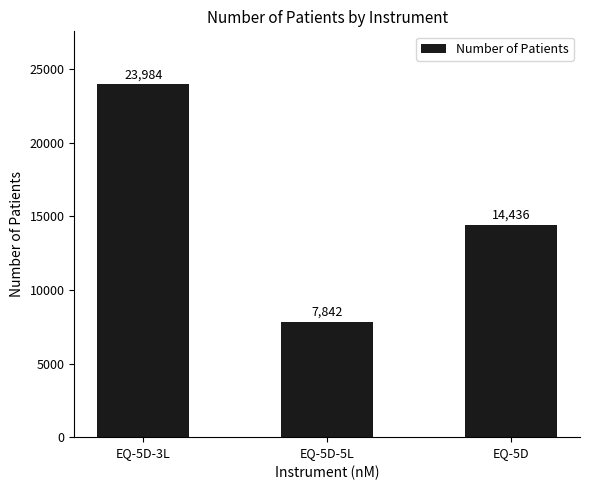

What is the difference between the values at EQ-5D-5L and EQ-5D?

6594